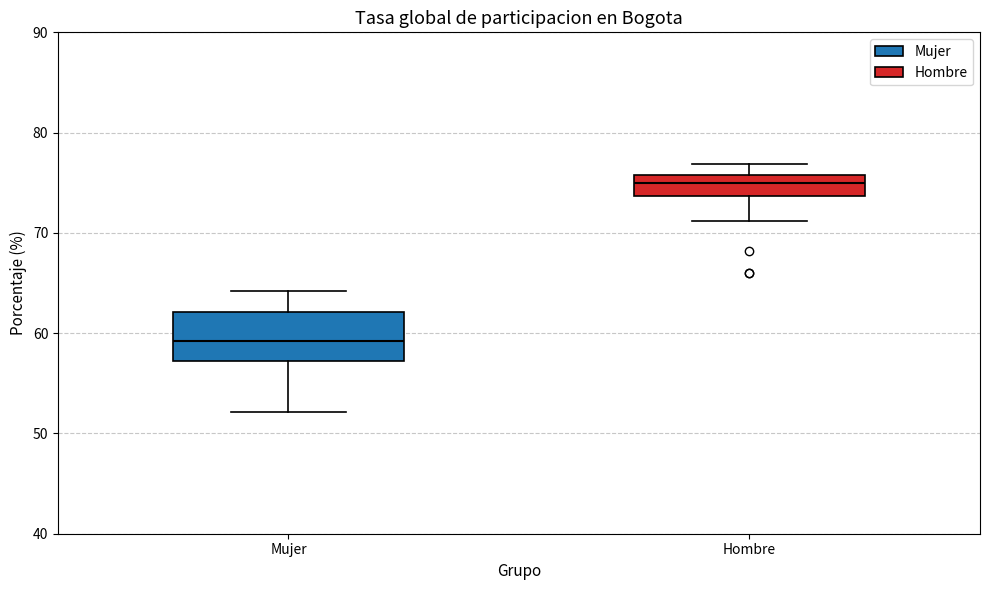

Where does the upper whisker of the box for Hombre end on the y-axis? The values are not printed on the chart, so give them approximately, as read against the axis.

77